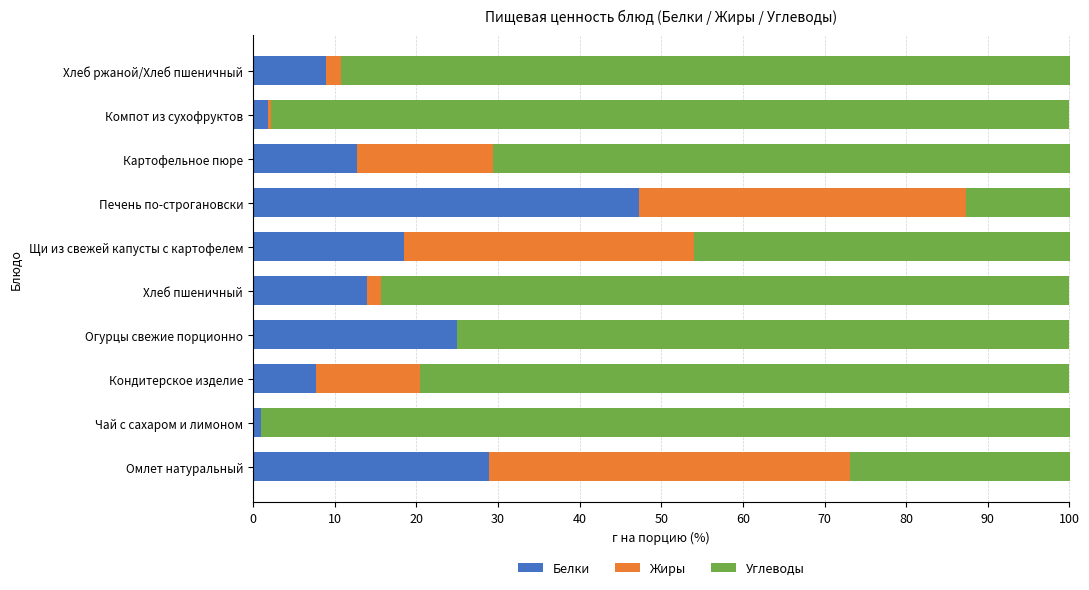

What is the total value across all series at Картофельное пюре?

100.0